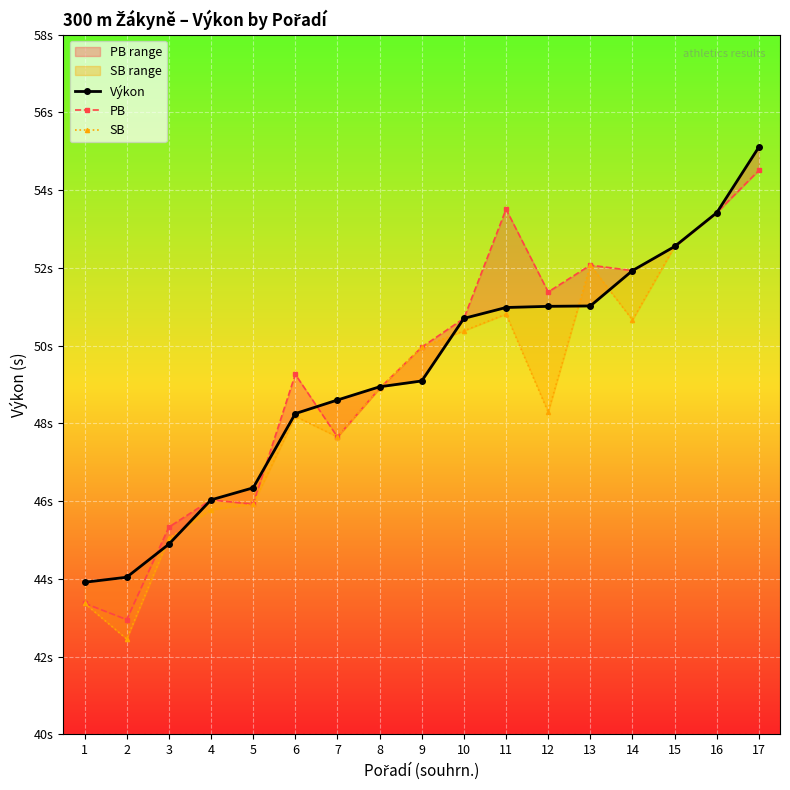

How many lines are shown in the chart?

3